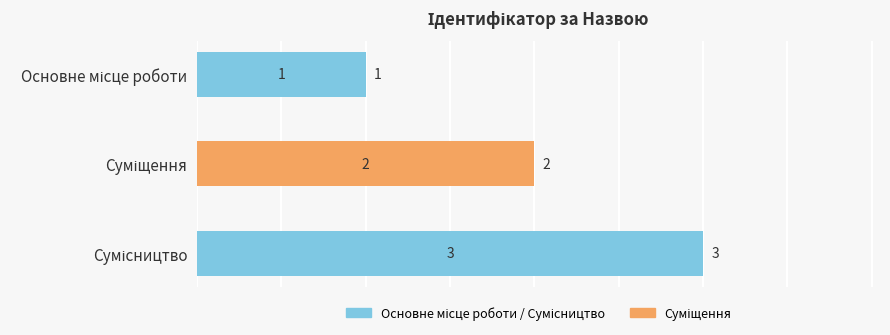

What is the sum of all values?

6